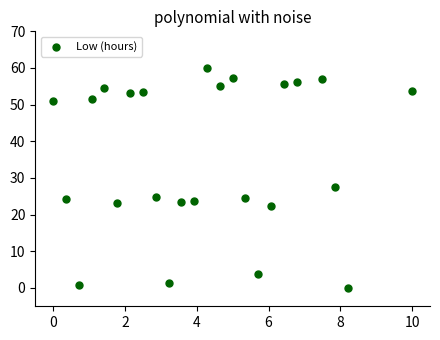

What is the range of Y values (max minus min)?

60.0